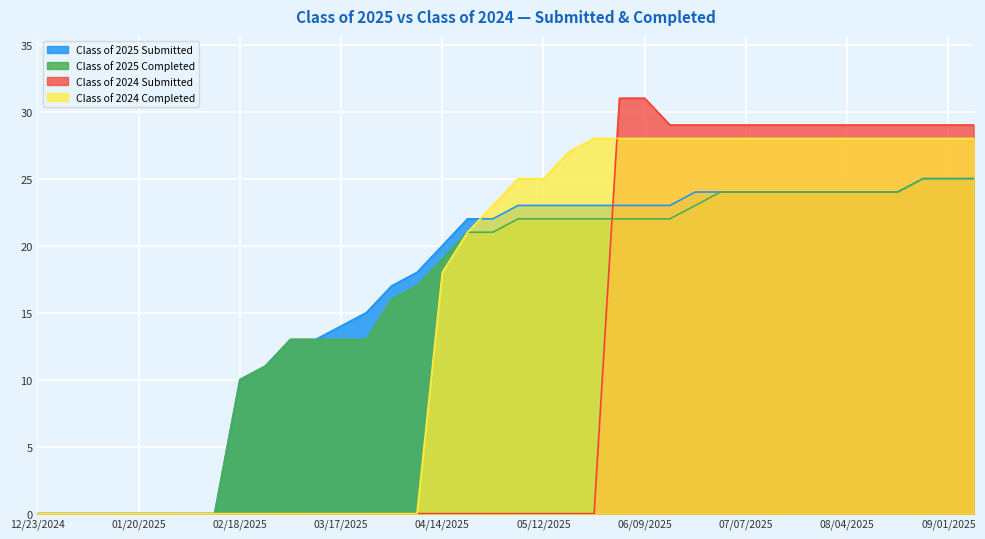

True or false: Class of 2024 Submitted has more than 2 points higher than both neighbors.

False